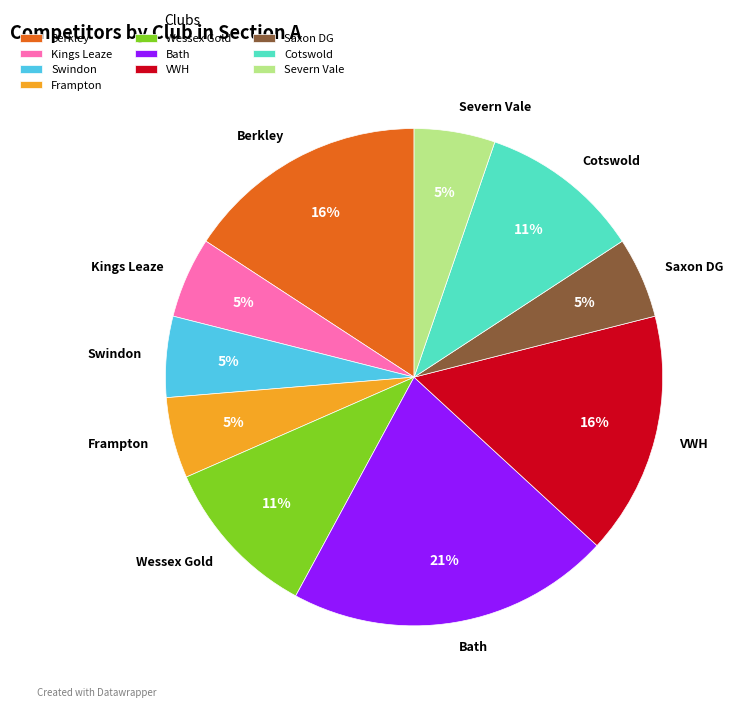

Do Wessex Gold and Saxon DG together represent more than half of the pie?

No